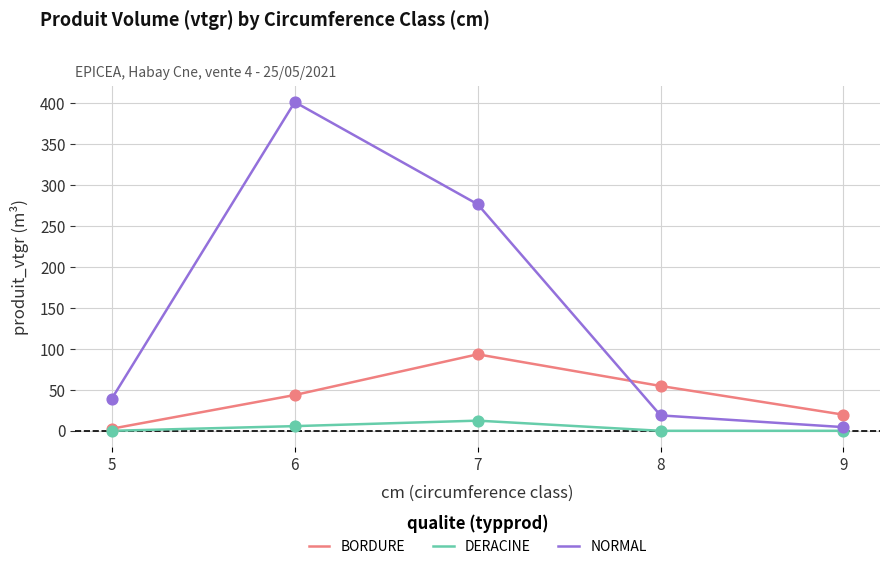

Between 5 and 7, which series saw the biggest shift?

NORMAL